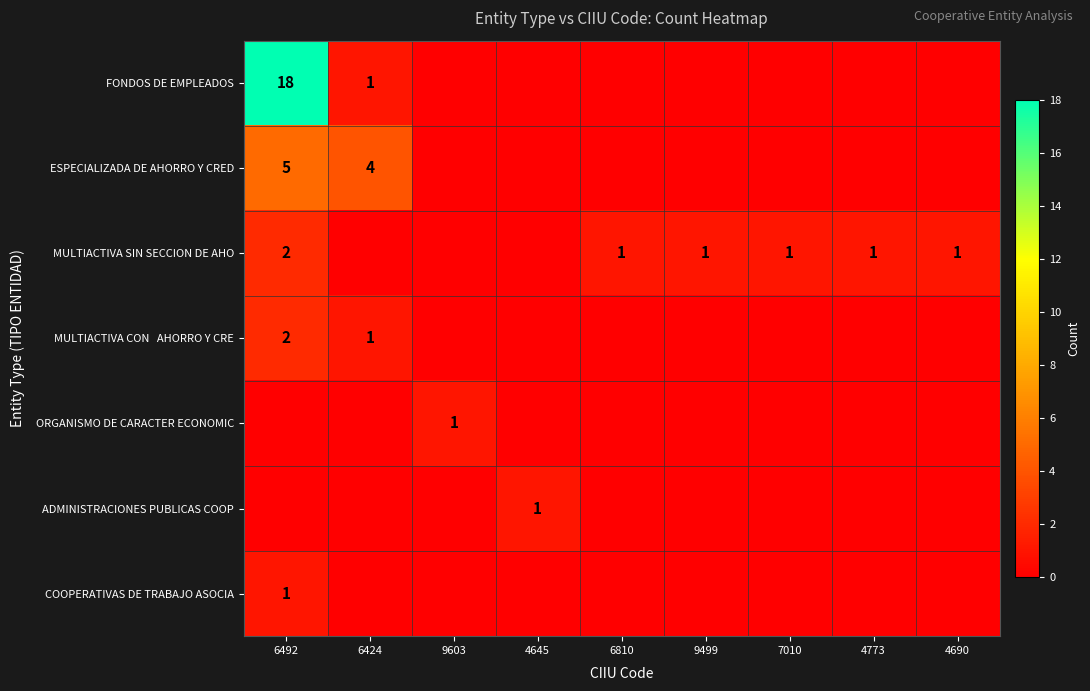

The value of MULTIACTIVA SIN SECCION DE AHO at 6492 is 3. True or false?

False